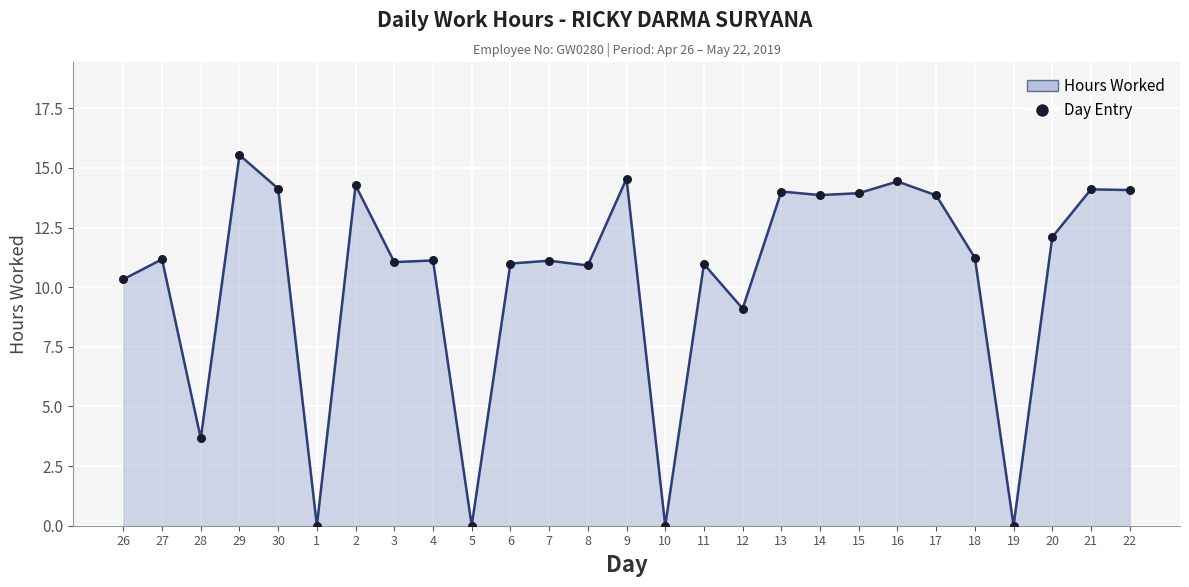

Which has a higher value, 27 or 8?

27